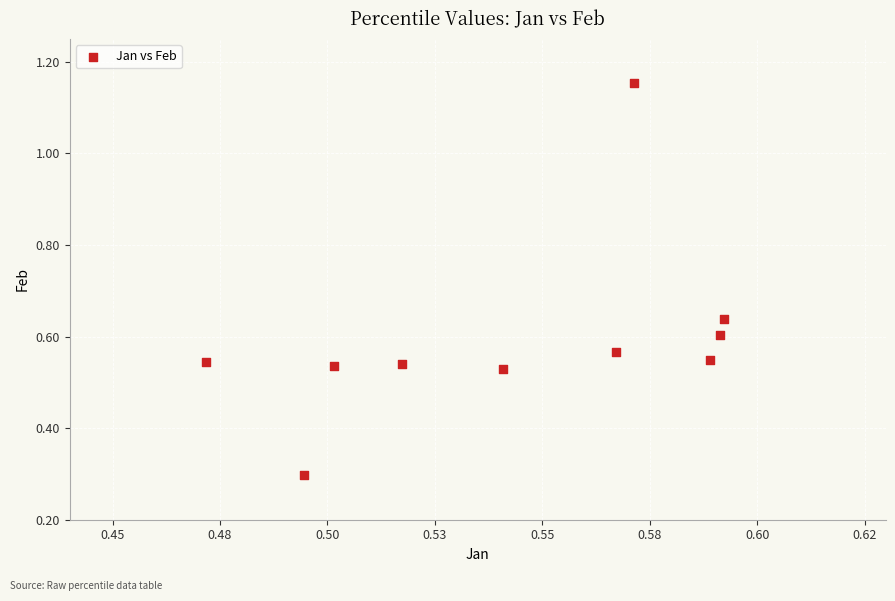

What is the range of Y values (max minus min)?

0.9